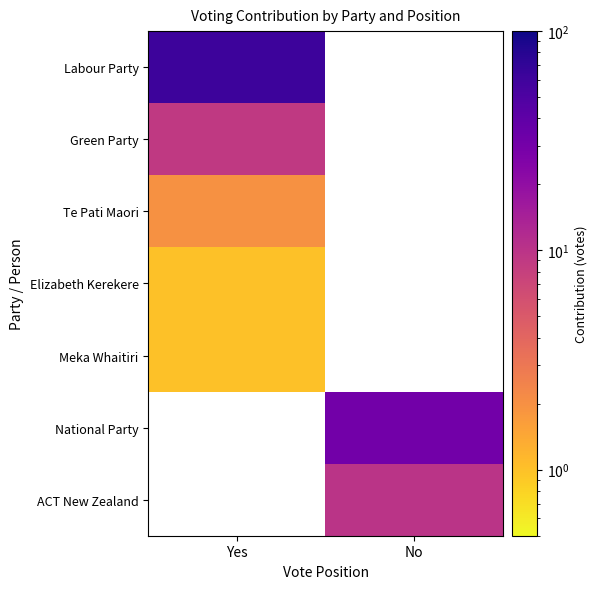

At Yes, list the series in order from smallest to largest.

Elizabeth Kerekere, Meka Whaitiri, National Party, ACT New Zealand, Te Pati Maori, Green Party, Labour Party